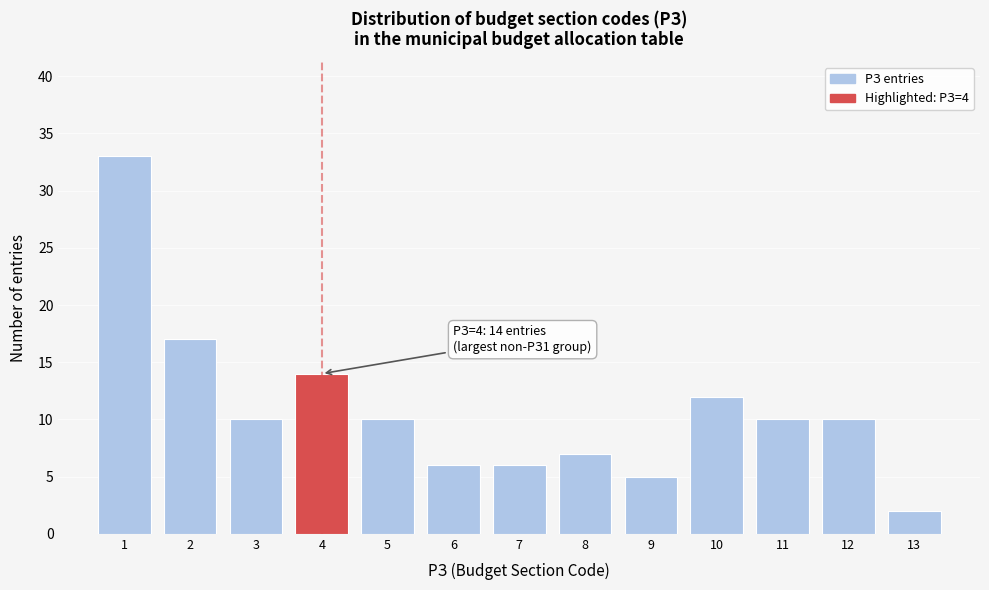

Reading right to left, transcribe all the data shown in this chart.

13=2	12=10	11=10	10=12	9=5	8=7	7=6	6=6	5=10	4=14	3=10	2=17	1=33